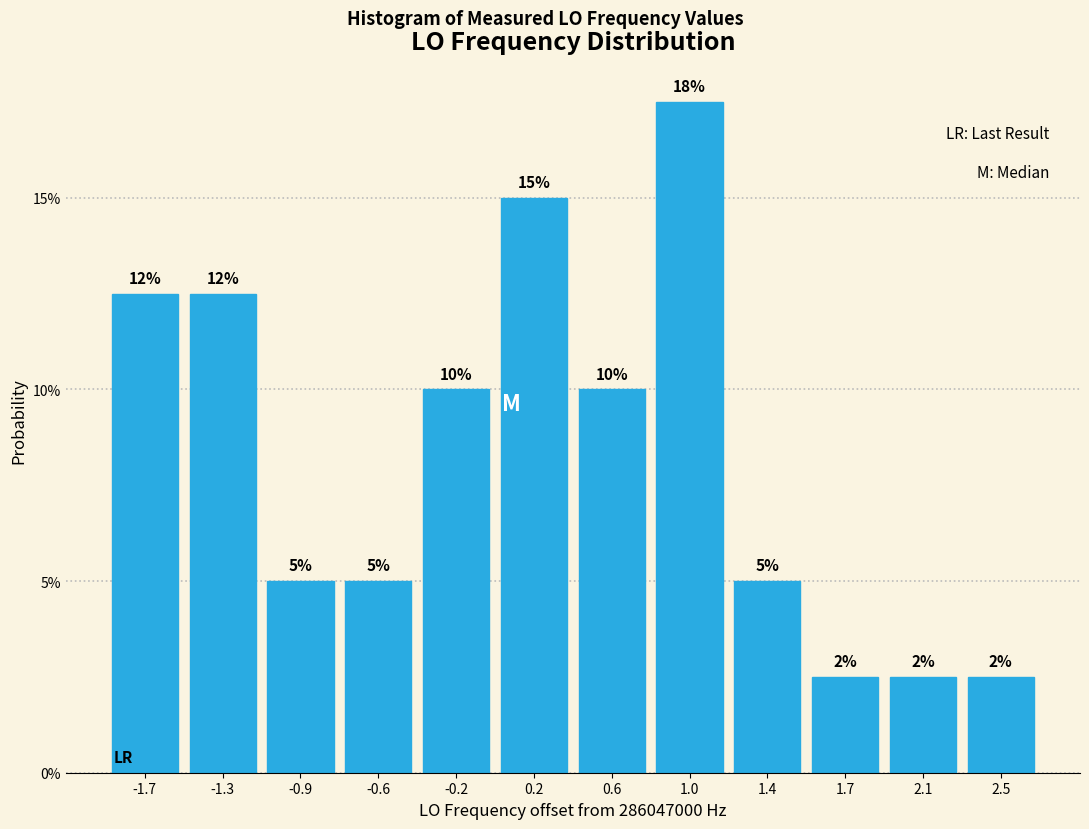

Does the chart contain any negative values?

No